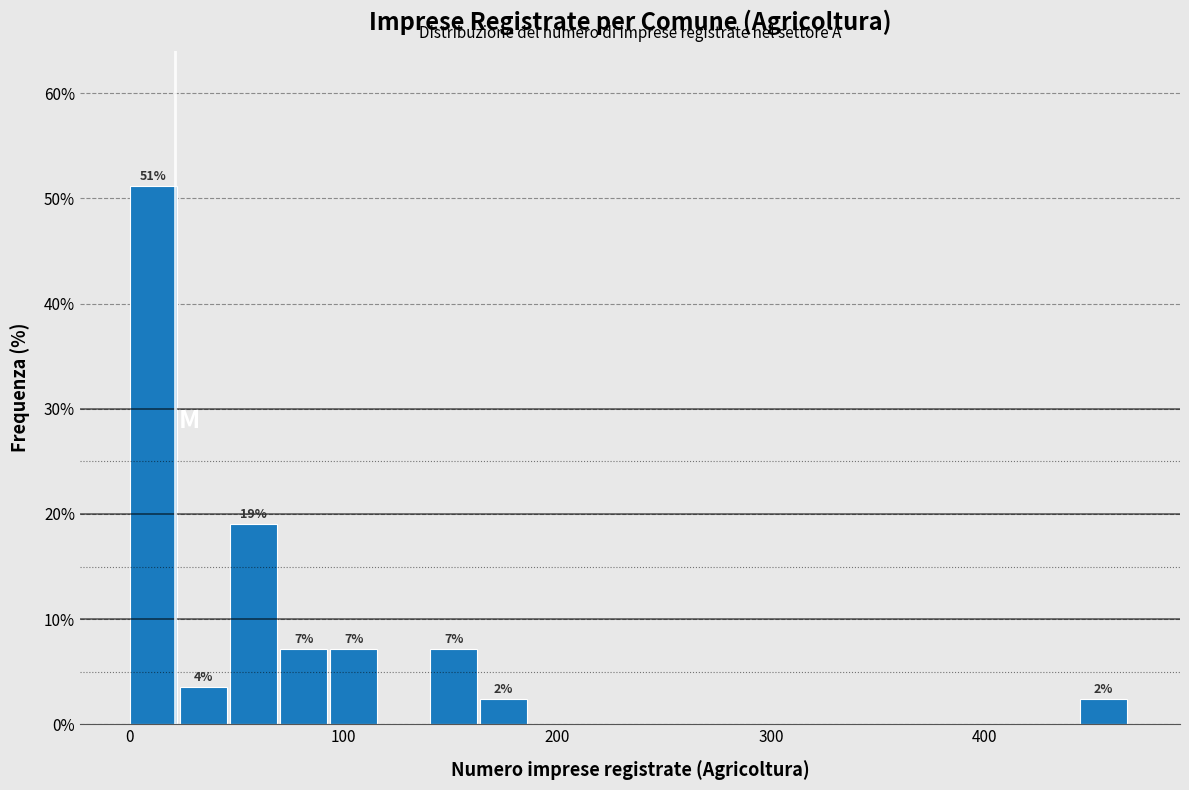

Read against the x-axis, roughly where is the centre of the tallest bar?

10